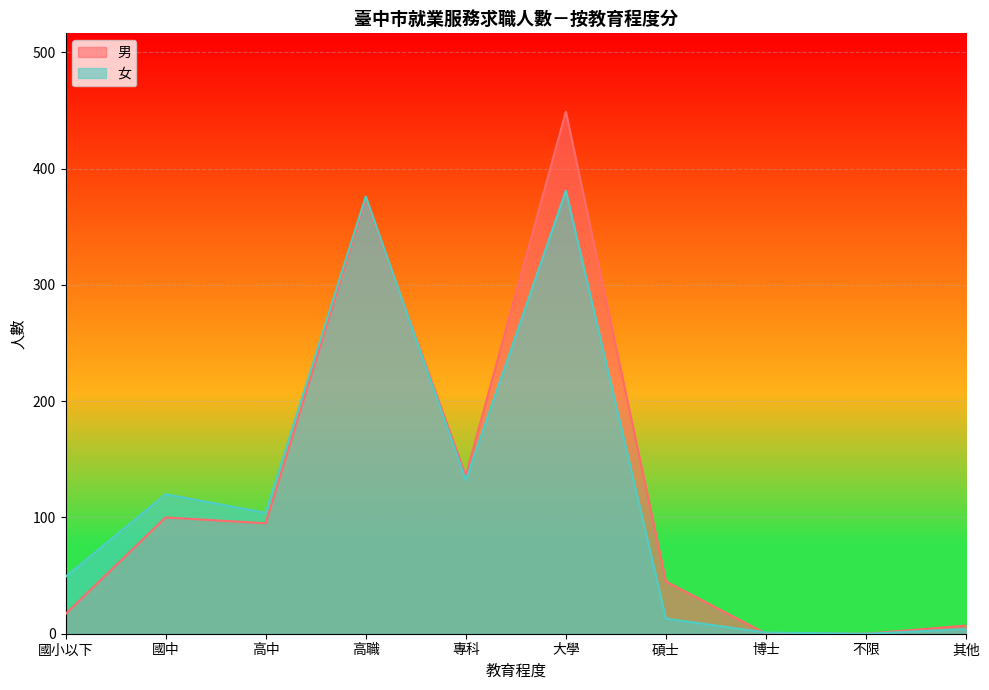

Between 其他 and 不限, which is larger?

其他